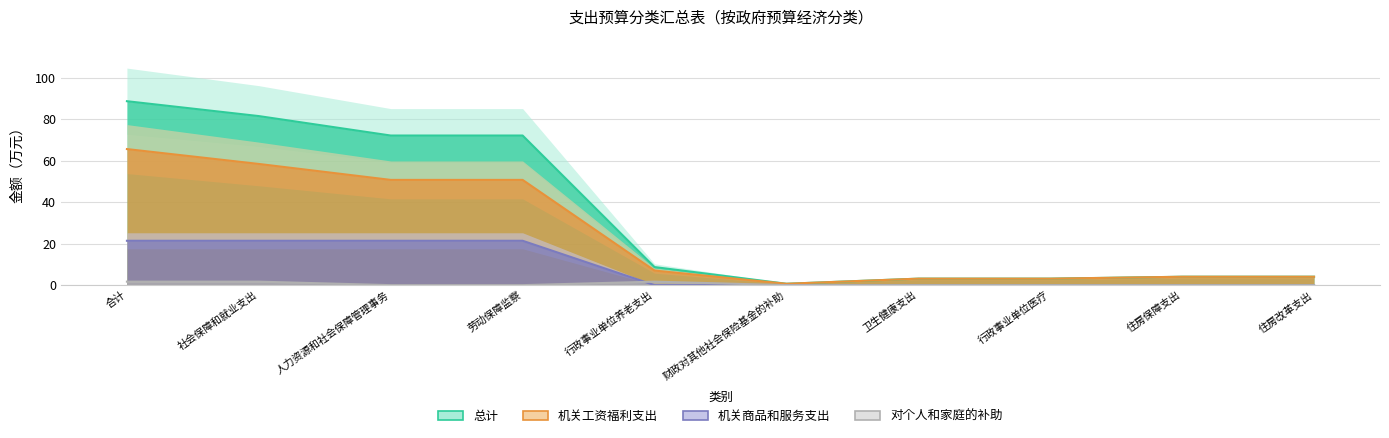

At which category does 机关工资福利支出 reach its first local valley?

财政对其他社会保险基金的补助